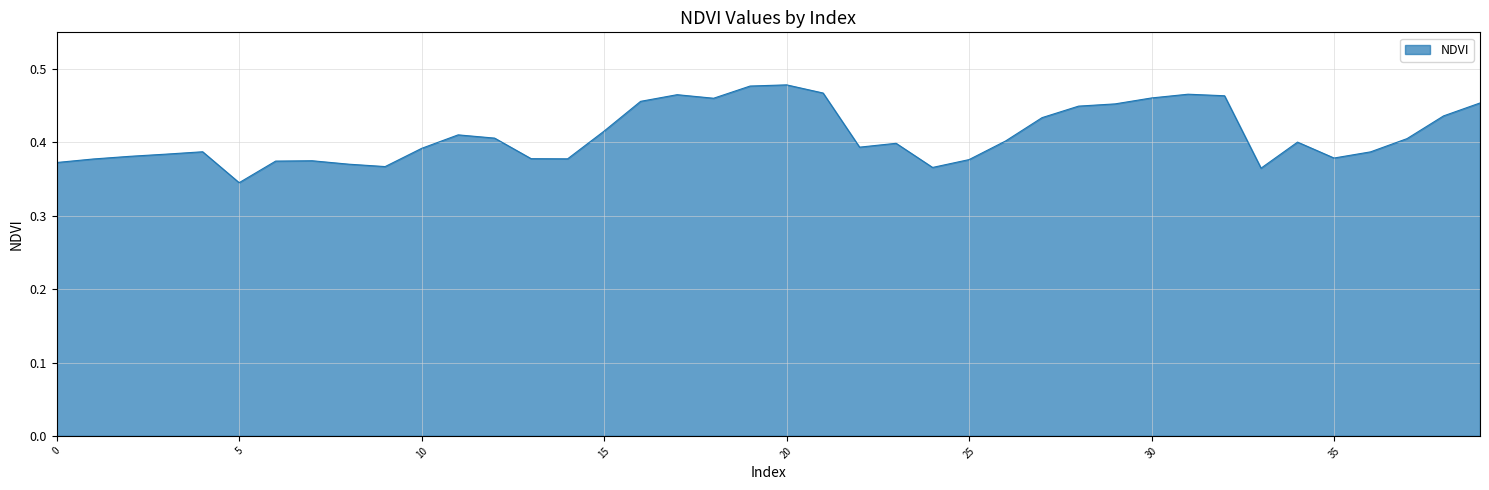

Rank the categories by value from highest to lowest.

20, 19, 21, 31, 17, 32, 30, 18, 16, 39, 29, 28, 38, 27, 15, 11, 12, 37, 26, 34, 23, 22, 10, 4, 36, 3, 2, 35, 13, 14, 1, 25, 7, 6, 0, 8, 9, 24, 33, 5